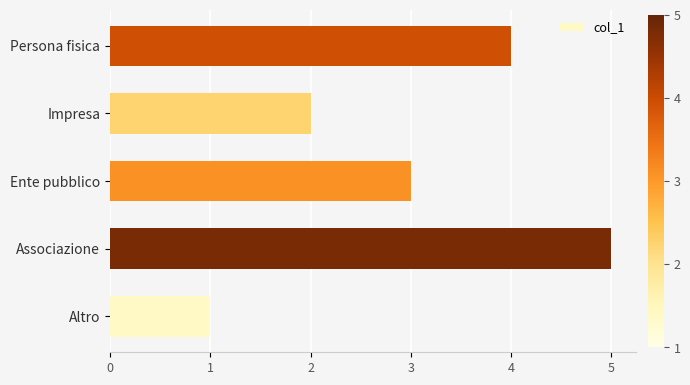

What is the ratio of the value at Ente pubblico to the value at Impresa?

1.5